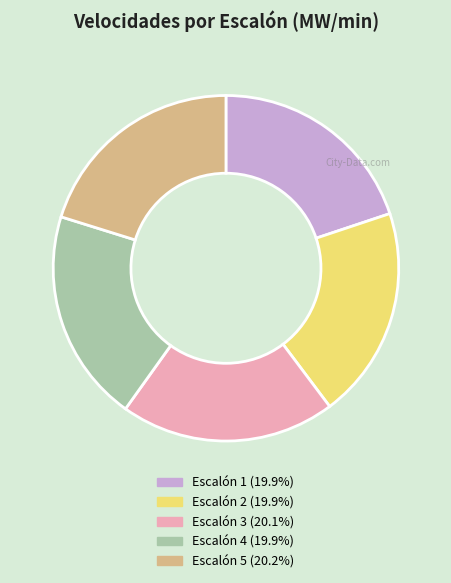

Is the sum of Escalón 1 and Escalón 5 greater than half?

No